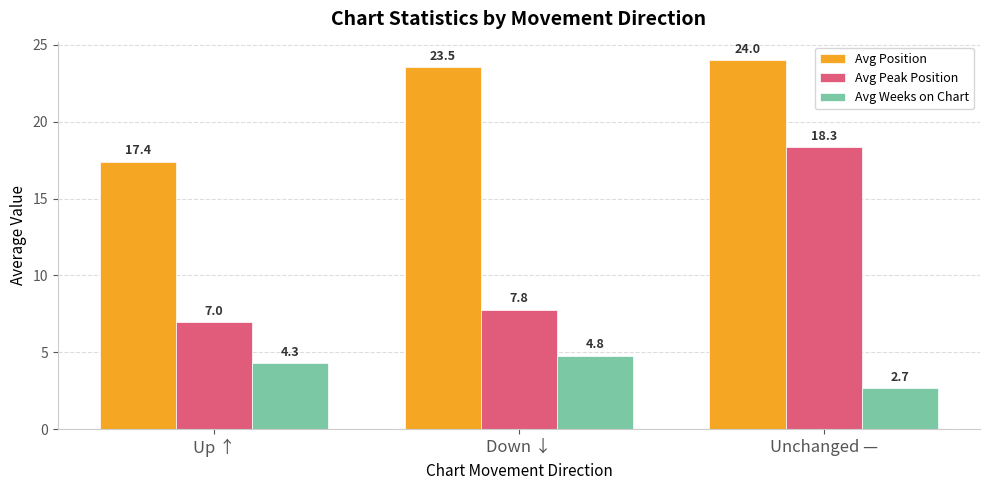

Between Up ↑ and Unchanged —, which series saw the biggest shift?

Avg Peak Position